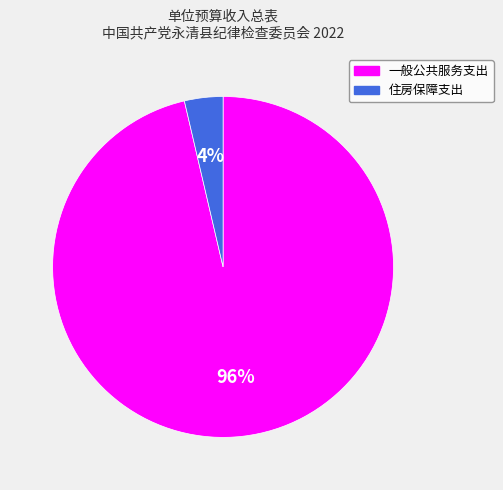

To the nearest percent, what is the combined percentage of 一般公共服务支出 and 住房保障支出?

100%